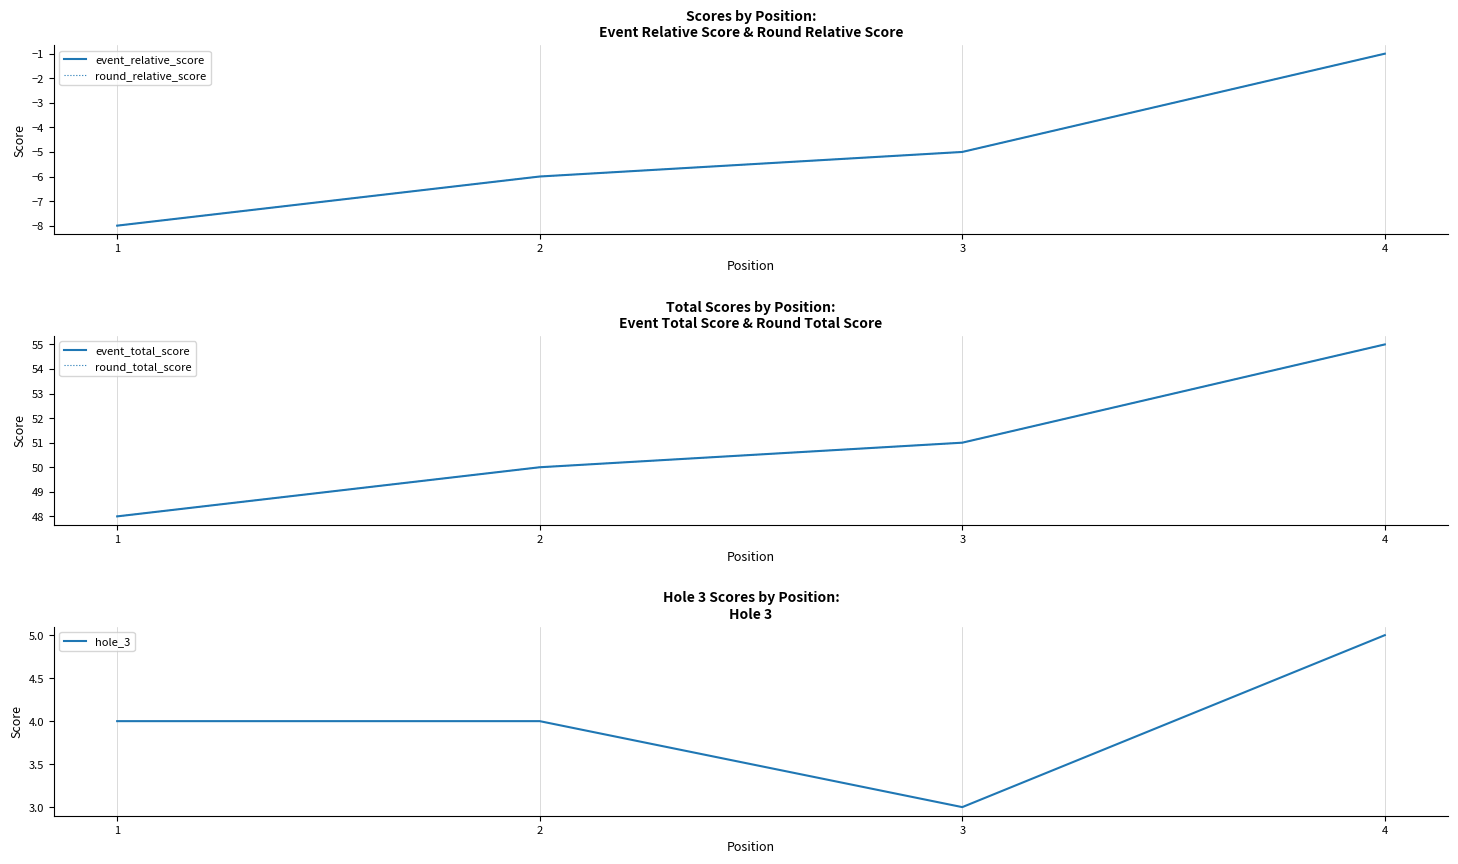

What is the value of the round_total_score point at the 3rd from the left?

51